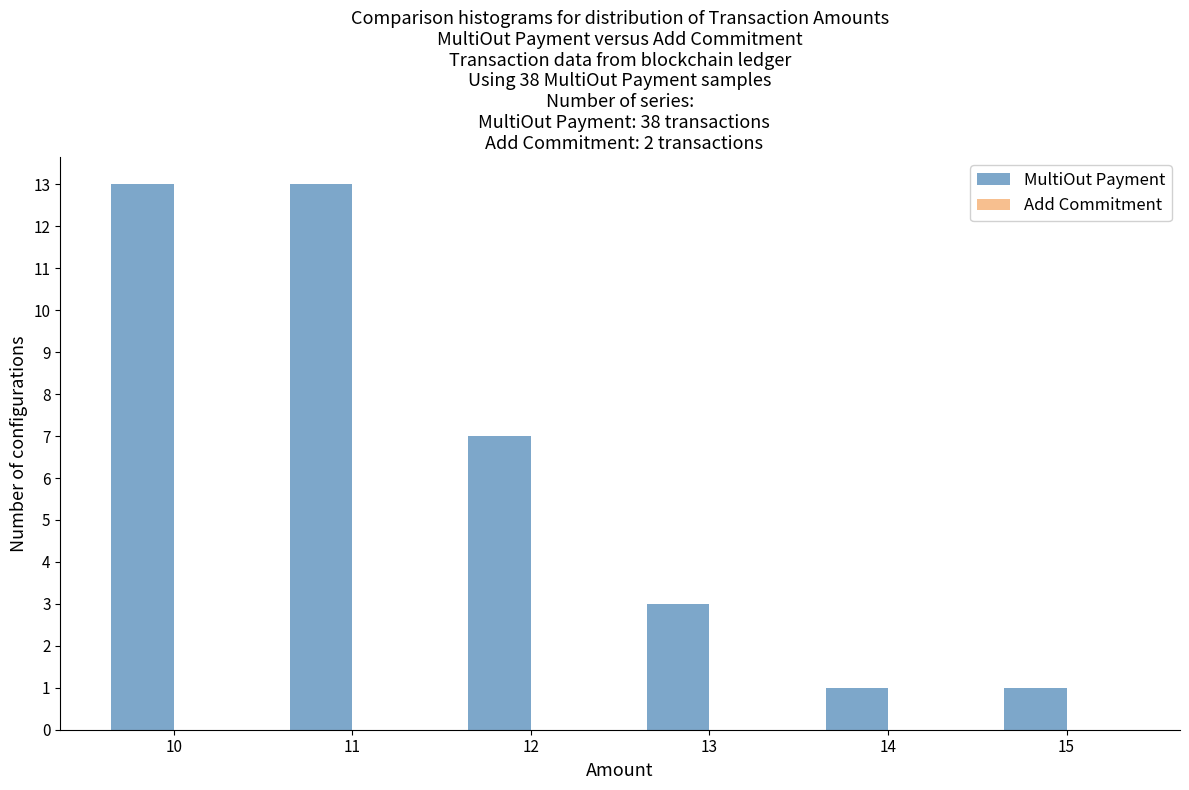

Reading right to left, what are all the values shown in this chart?

15=1	14=1	13=3	12=7	11=13	10=13